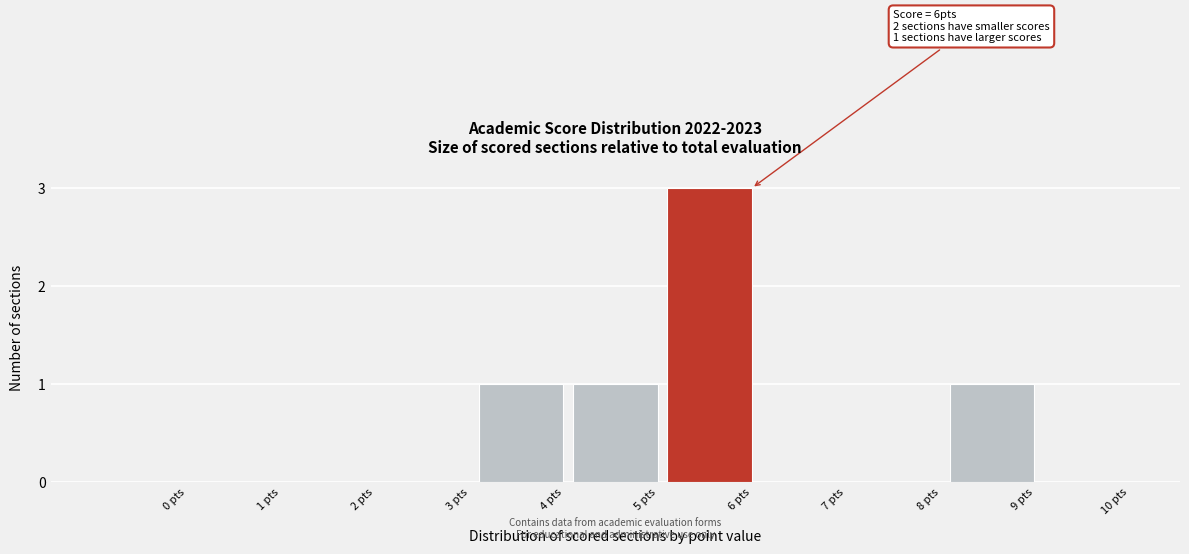

Reading right to left, what are all the values shown in this chart?

10 pts=0	9 pts=1	8 pts=0	7 pts=0	6 pts=3	5 pts=1	4 pts=1	3 pts=0	2 pts=0	1 pts=0	0 pts=0